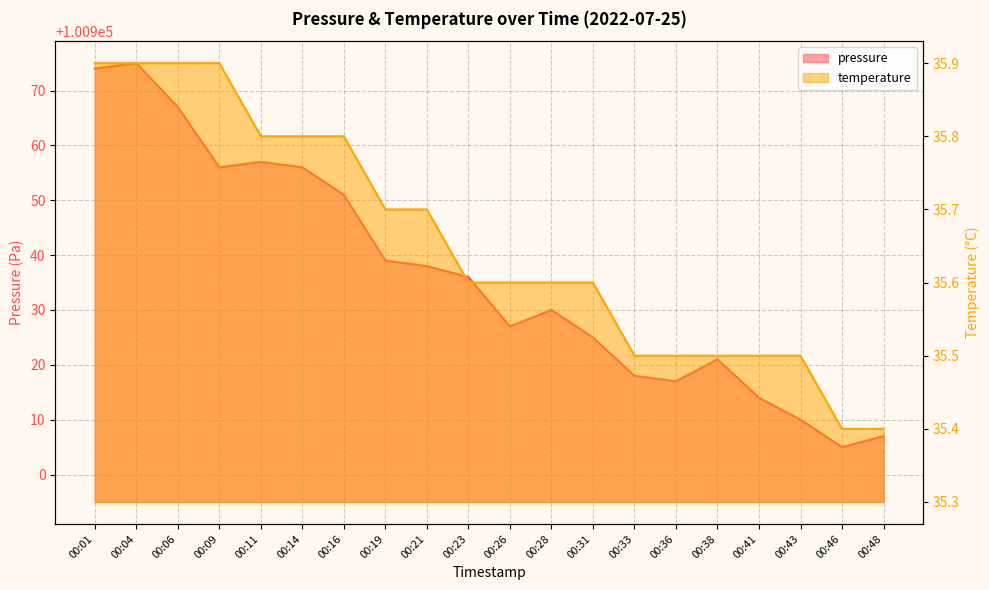

Which has a higher value, 00:31 or 00:28?

00:28